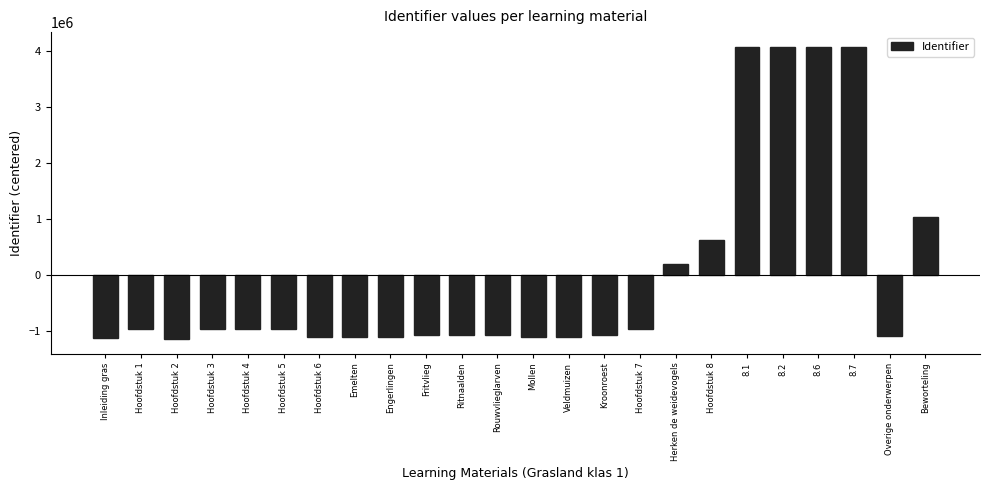

What is the change in value from Hoofdstuk 2 to 8.7?

+5233990.0